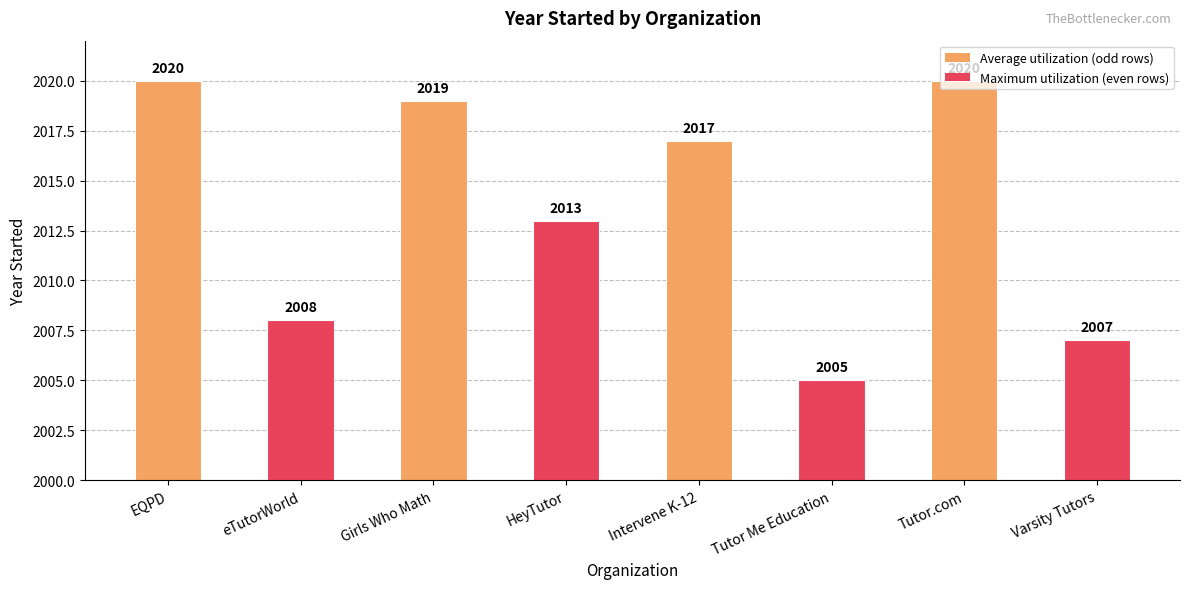

What is the sum of the values at Tutor.com and EQPD?

4040